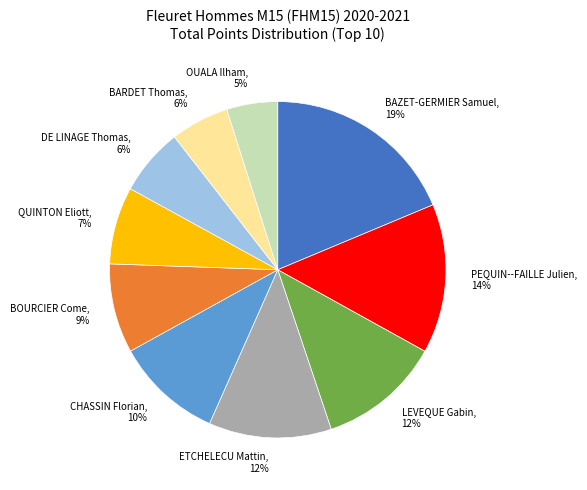

Do QUINTON Eliott and BOURCIER Come together represent more than half of the pie?

No